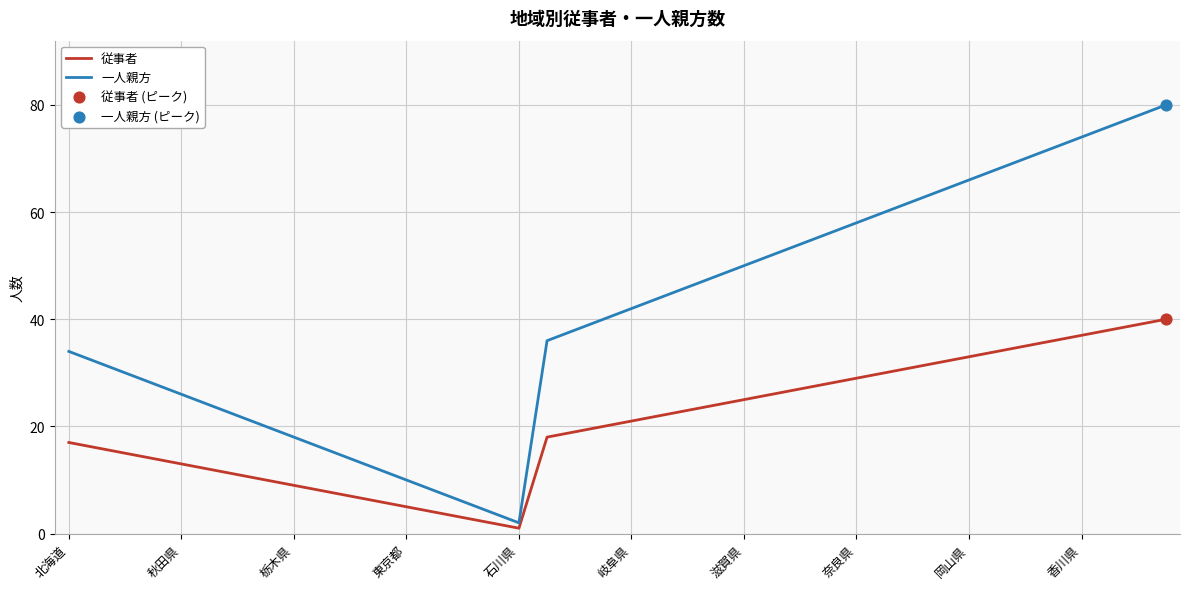

What is the highest value of the 従事者 series?

40